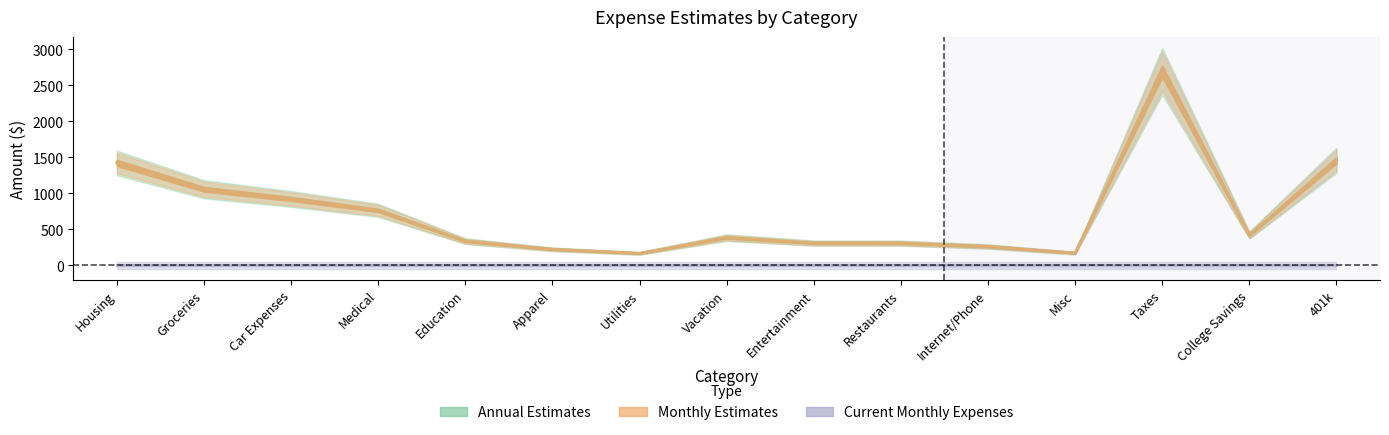

Between Housing and Groceries, which is larger?

Housing